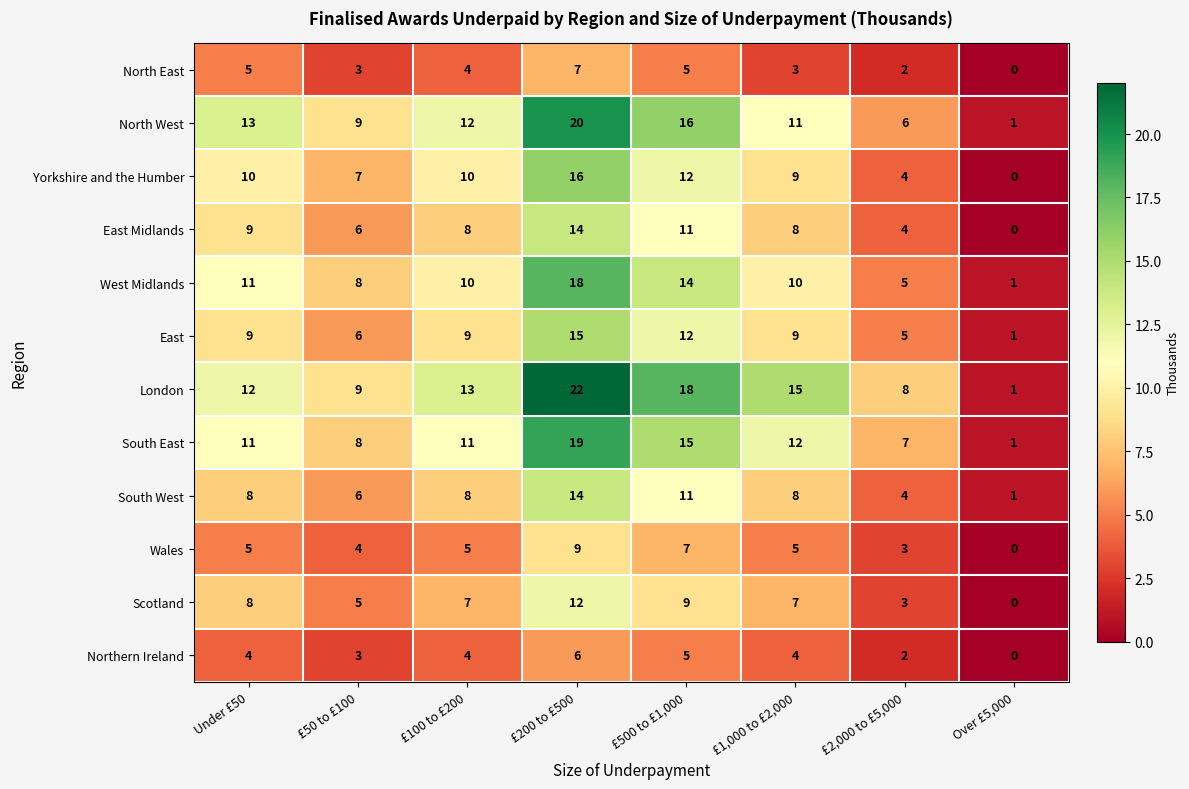

Which category has the highest value in the East Midlands series?

£200 to £500